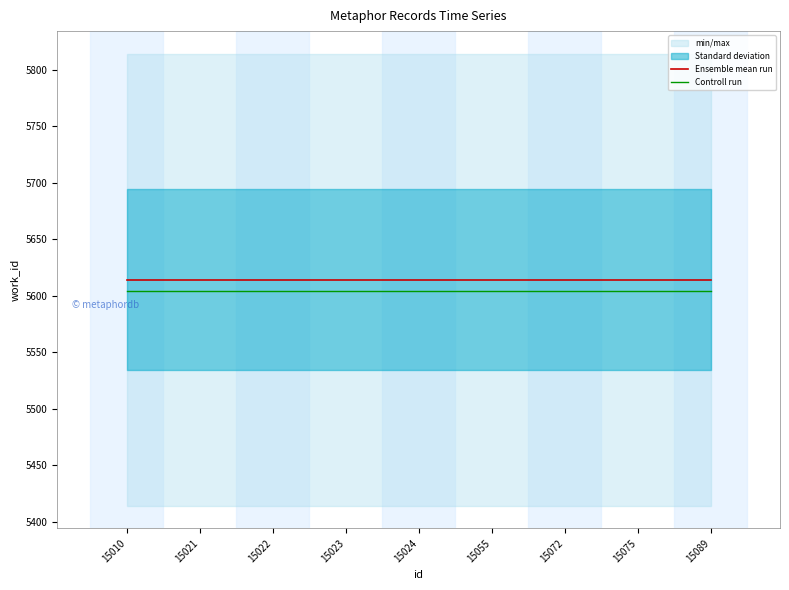

At which category does the chart reach its minimum across all series?

15010